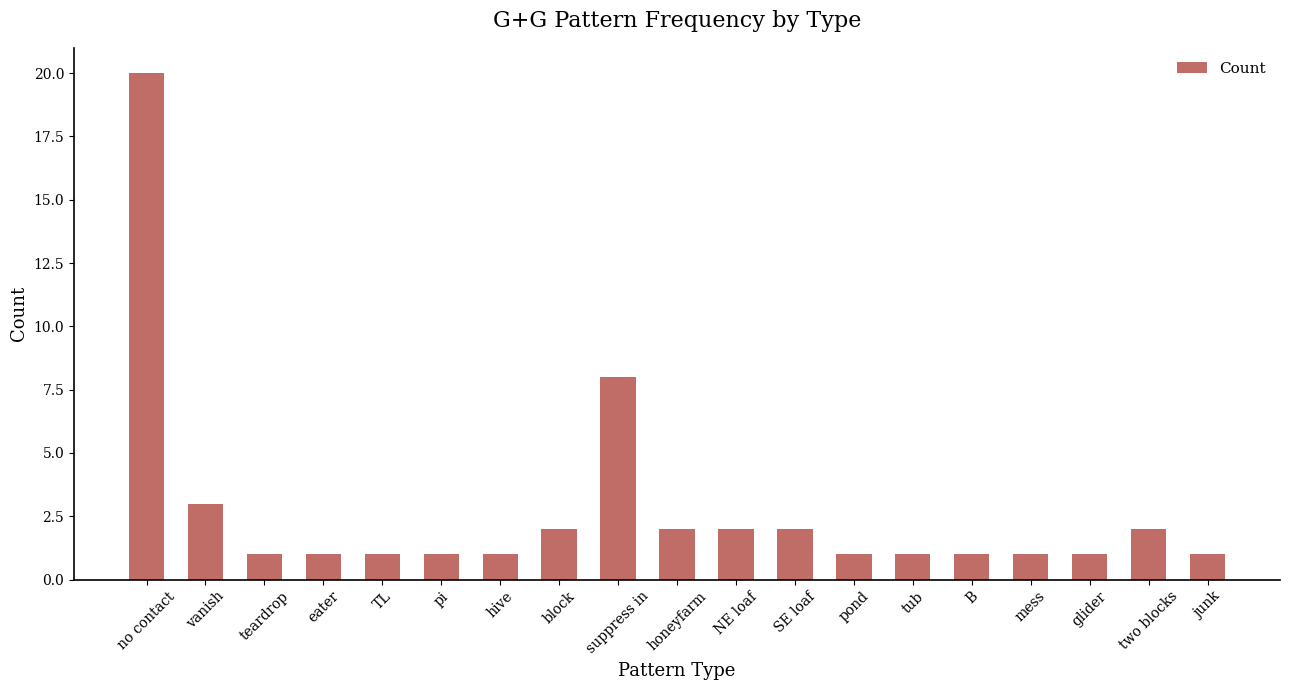

Approximately how many times larger is the value at no contact compared to NE loaf?

10.0